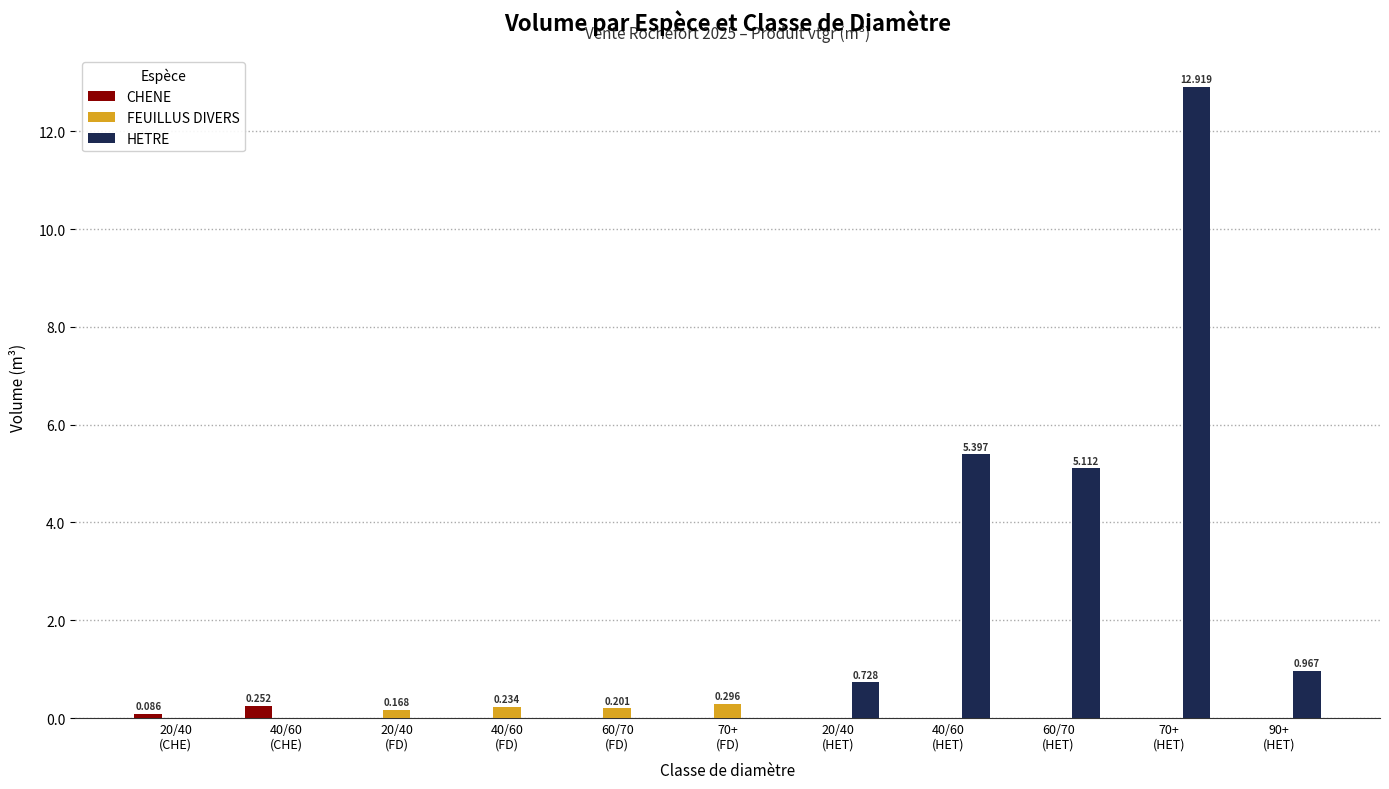

What is the sum of all FEUILLUS DIVERS values?

0.9